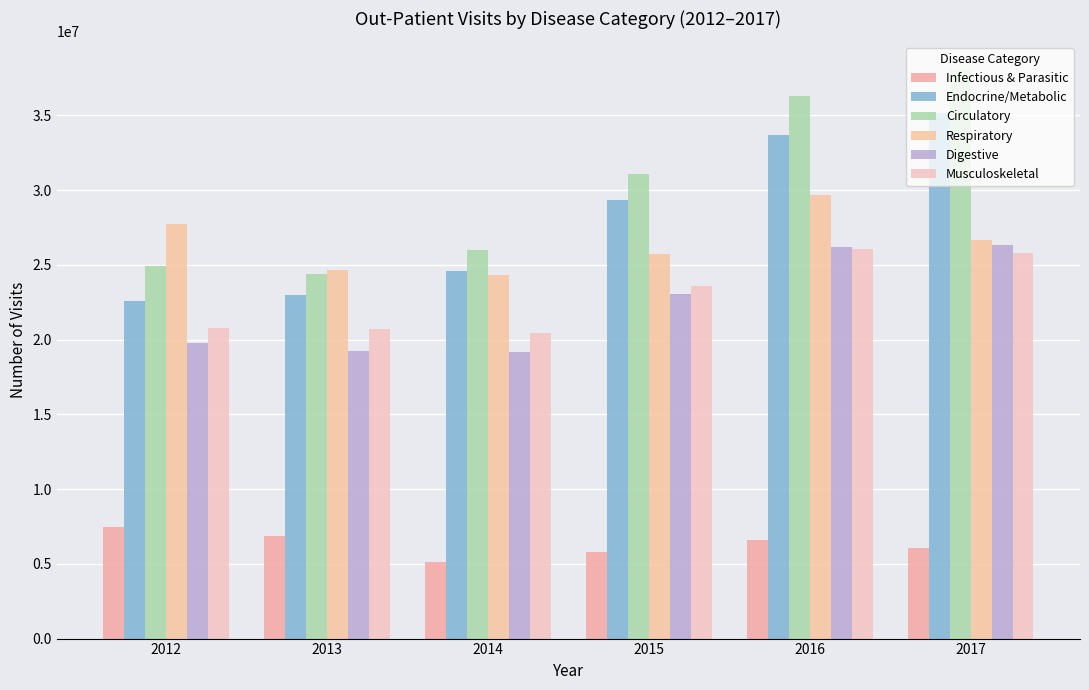

What is the value of the Musculoskeletal bar at the 4th from the left?

23609571